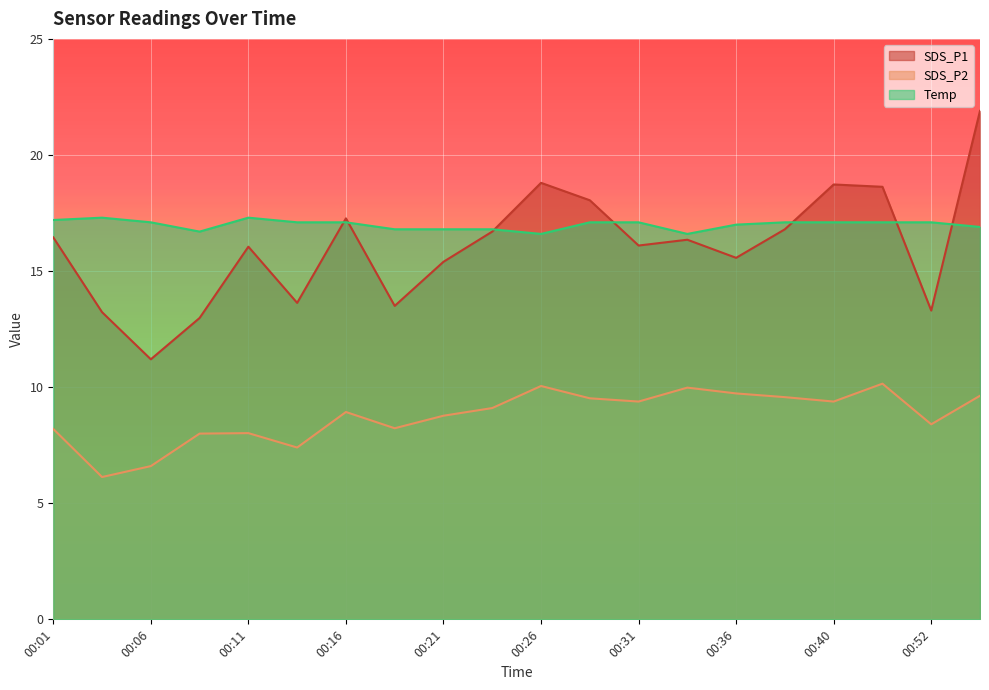

Reading left to right, list all the values displayed in this chart.

SDS_P1: 00:01=16.4	00:04=13.2	00:06=11.2	00:09=13.0	00:11=16.1	00:14=13.6	00:16=17.3	00:19=13.5	00:21=15.4	00:23=16.7	00:26=18.8	00:28=18.1	00:31=16.1	00:33=16.4	00:36=15.6	00:38=16.8	00:40=18.7	00:49=18.6	00:52=13.3	00:54=21.9
SDS_P2: 00:01=8.2	00:04=6.1	00:06=6.6	00:09=8.0	00:11=8.0	00:14=7.4	00:16=8.9	00:19=8.2	00:21=8.8	00:23=9.1	00:26=10.1	00:28=9.5	00:31=9.4	00:33=10.0	00:36=9.7	00:38=9.6	00:40=9.4	00:49=10.2	00:52=8.4	00:54=9.6
Temp: 00:01=17.2	00:04=17.3	00:06=17.1	00:09=16.7	00:11=17.3	00:14=17.1	00:16=17.1	00:19=16.8	00:21=16.8	00:23=16.8	00:26=16.6	00:28=17.1	00:31=17.1	00:33=16.6	00:36=17.0	00:38=17.1	00:40=17.1	00:49=17.1	00:52=17.1	00:54=16.9